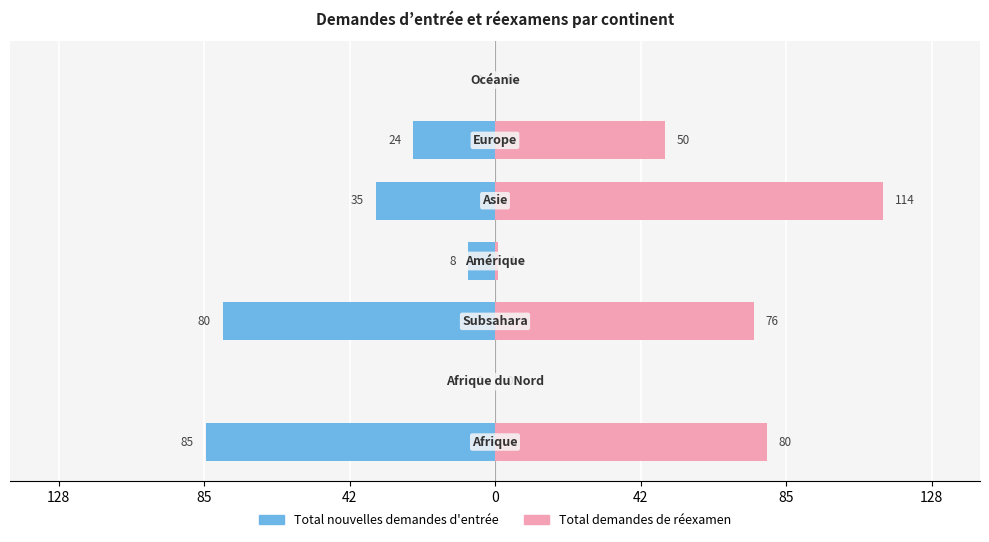

List the series in order of their overall mean, lowest first.

Total nouvelles demandes d'entrée, Total demandes de réexamen